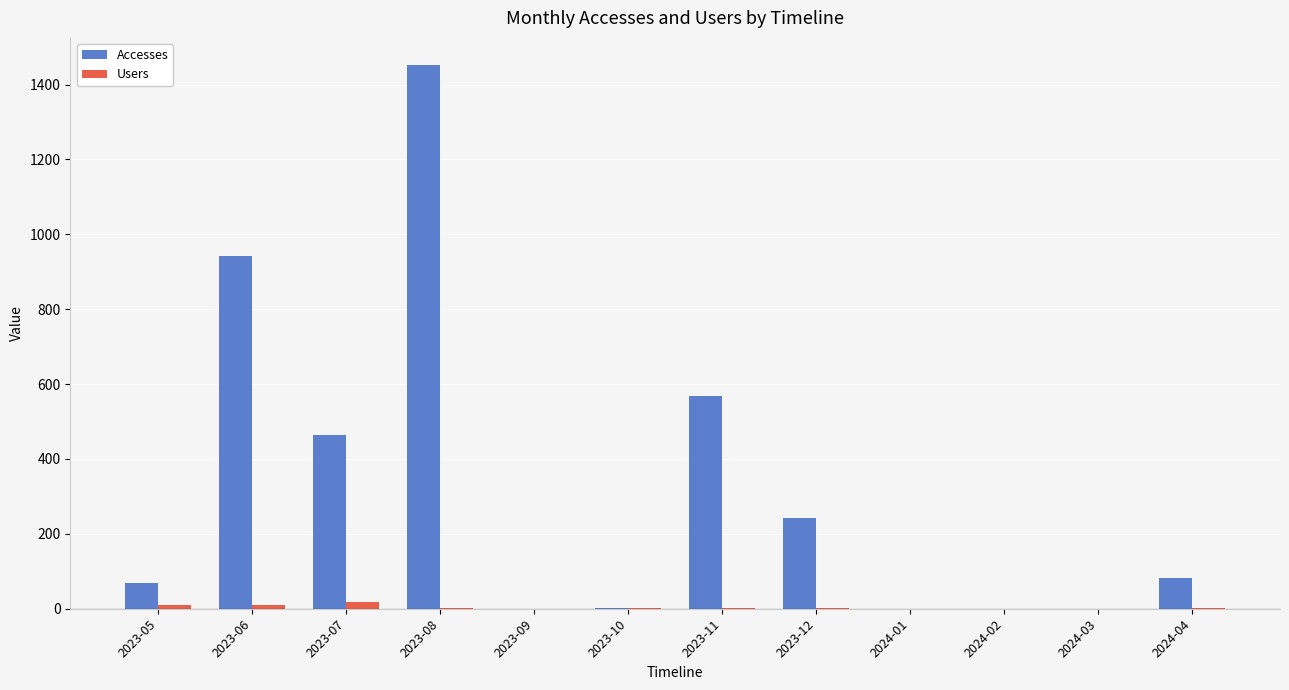

Which category has the highest value across all series?

2023-08